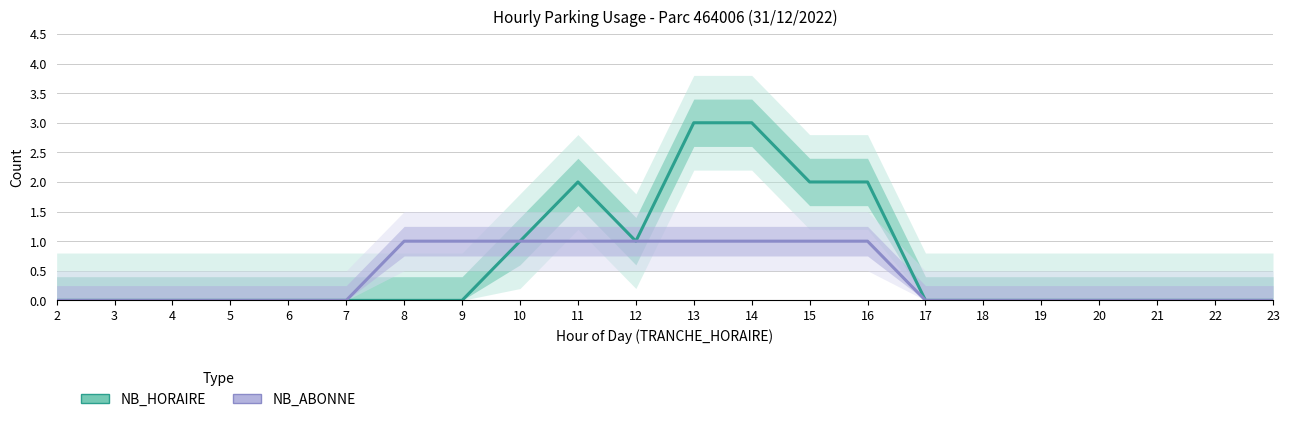

Is the value of NB_HORAIRE at 12 greater than the value of NB_ABONNE at 16?

No